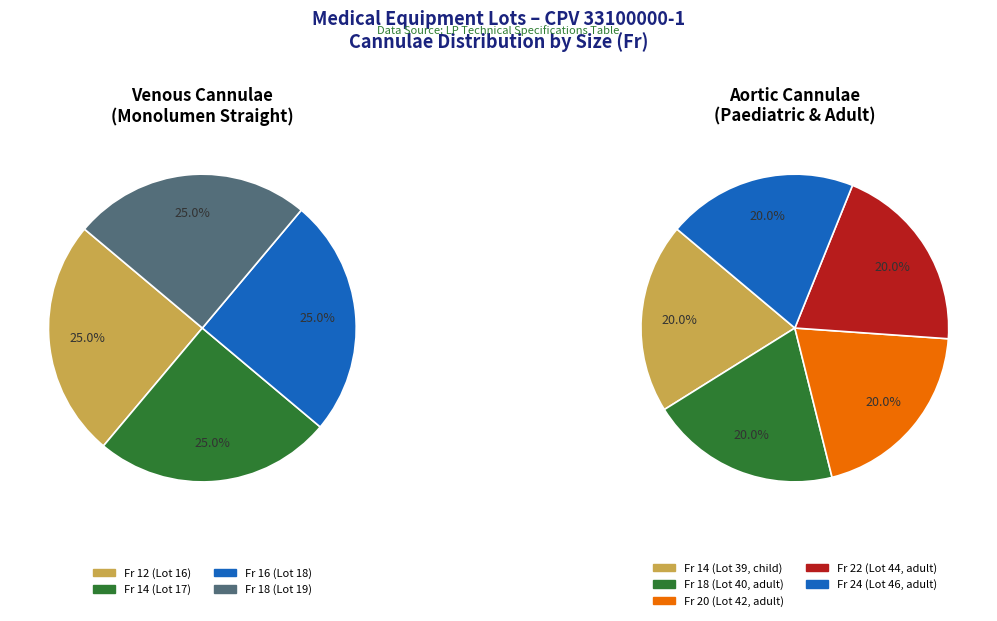

Which slice is the largest?

Fr 14